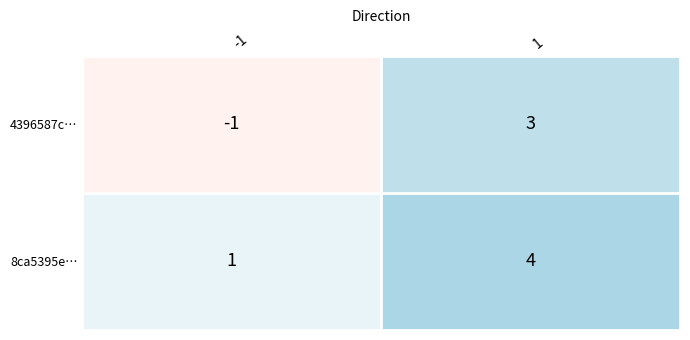

The 8ca5395e… series shows 1 at -1. True or false?

True